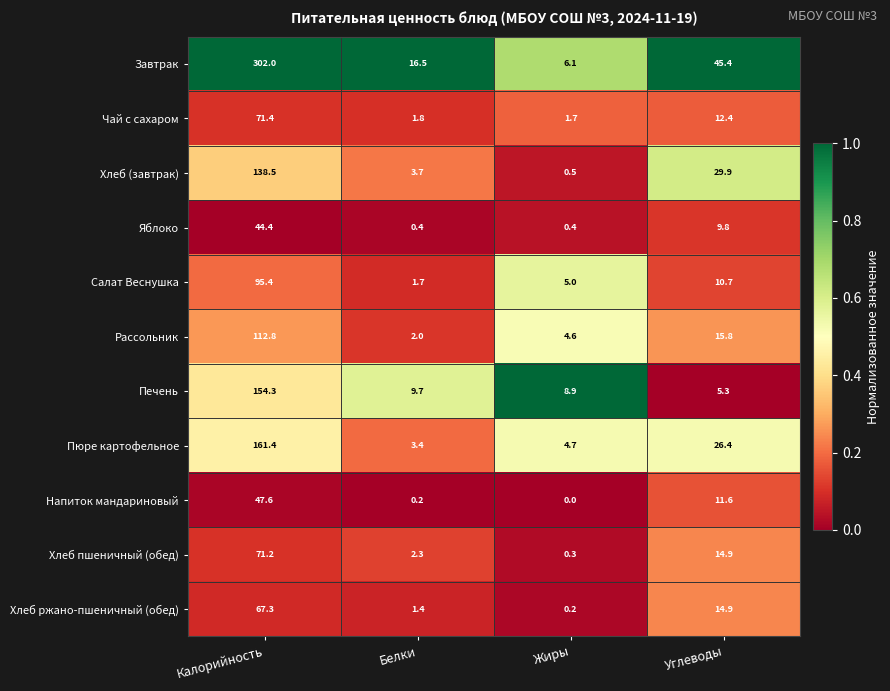

Which category has the lowest value in the Хлеб (завтрак) series?

Жиры